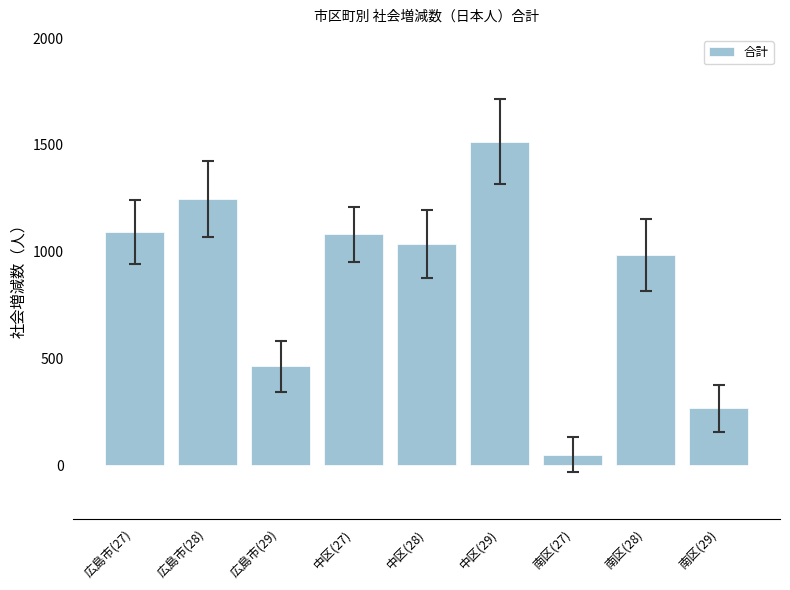

At which label is the value closest to 782?

南区(28)